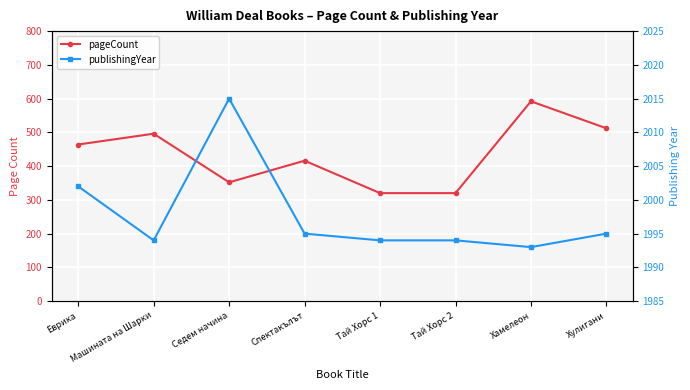

What position from the right is Спектакълът?

5